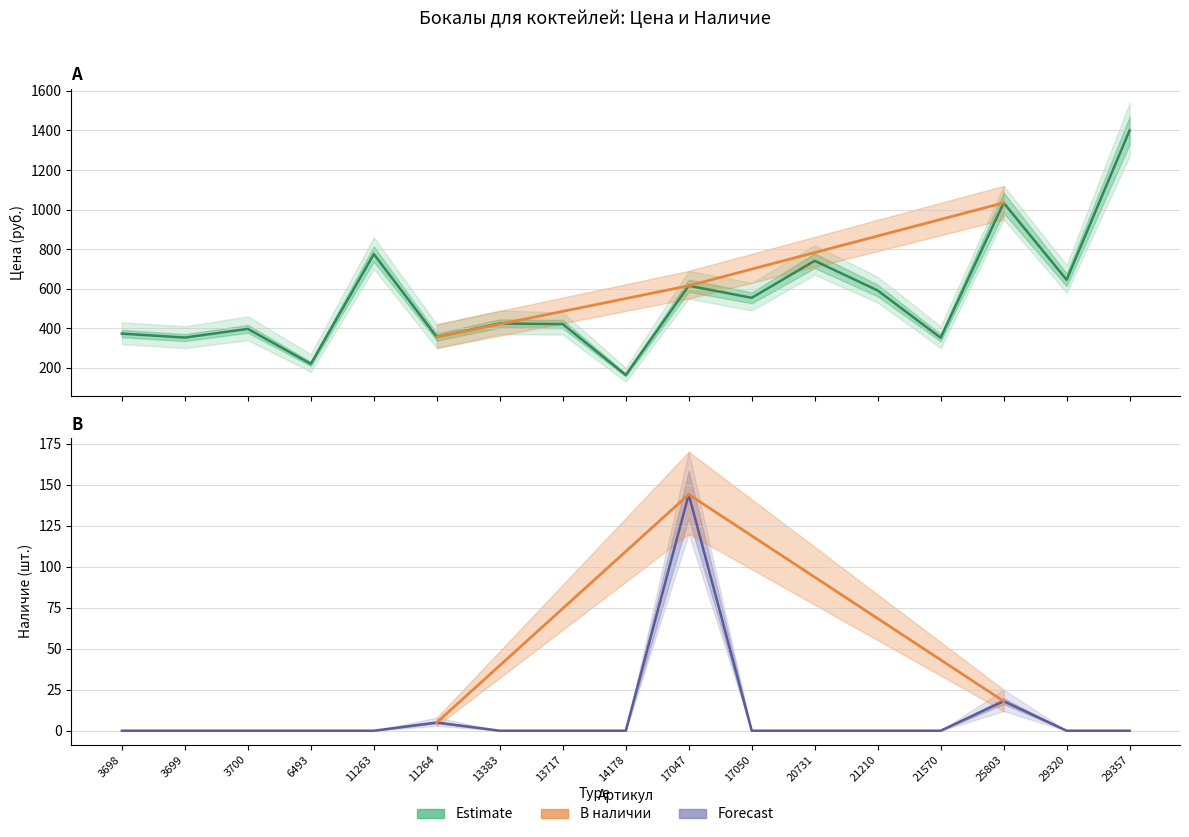

Which series changed the most between 6493 and 29320?

Цена